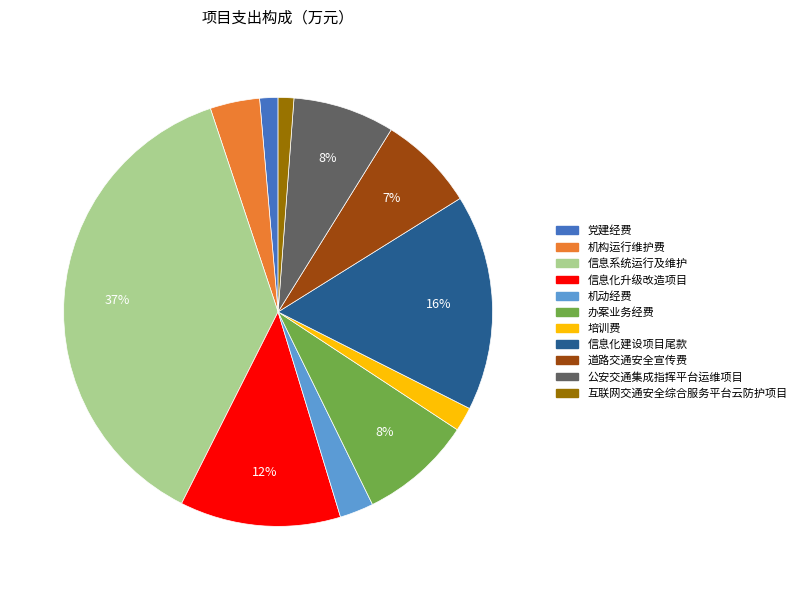

Is 公安交通集成指挥平台运维项目 the majority of the pie?

No